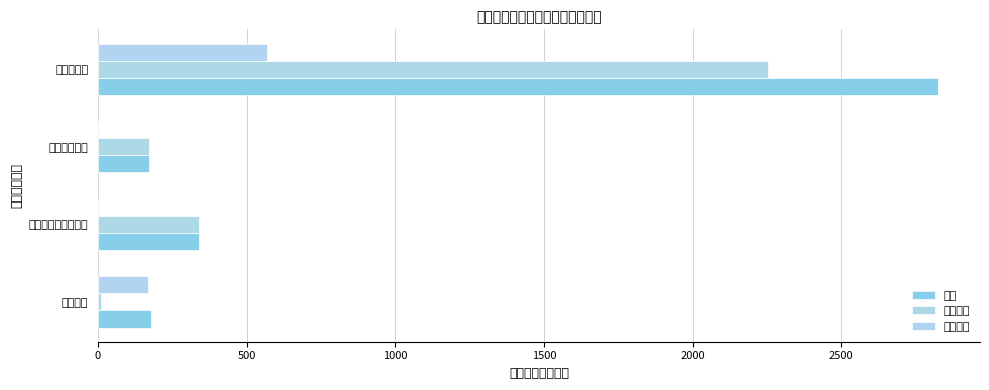

How many distinct data groups are displayed?

3